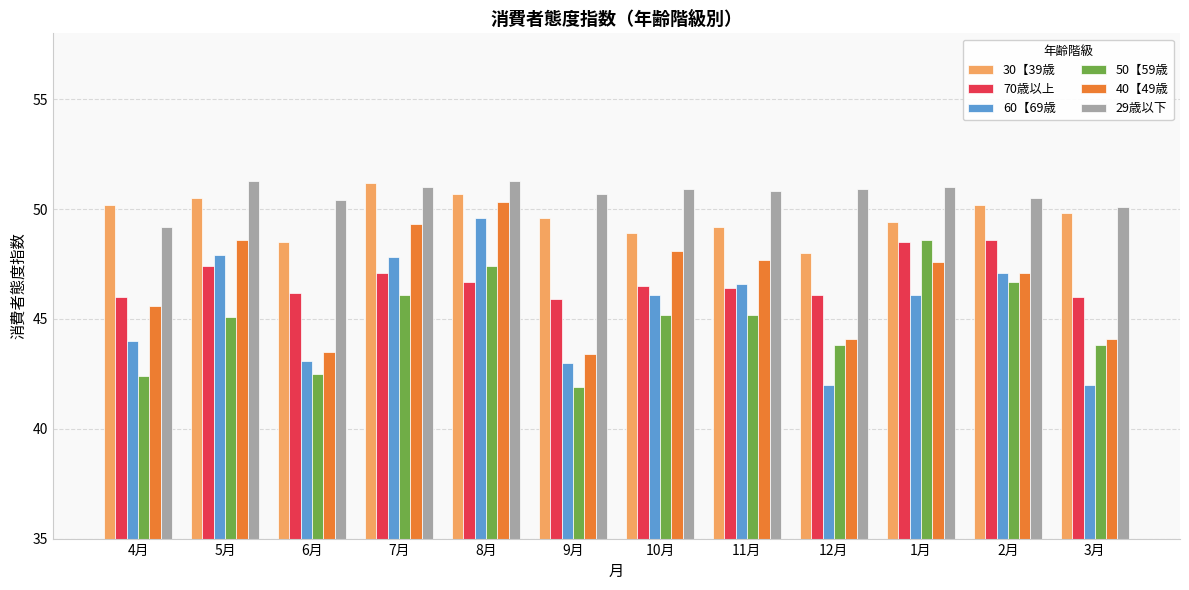

What is the total value across all series at 4月?

277.4